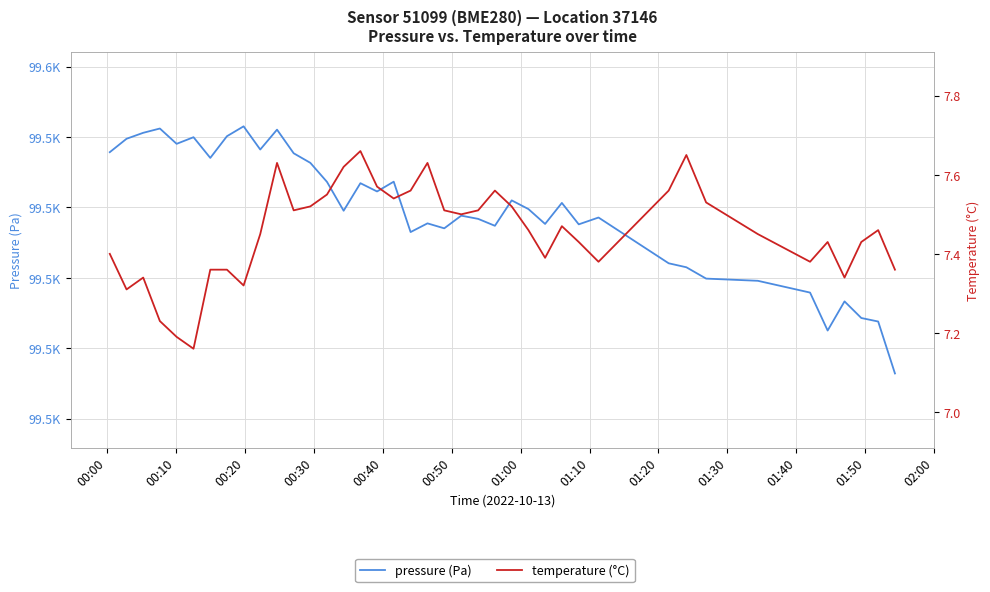

Reading left to right, list all the values displayed in this chart.

pressure (Pa): 99535.7	99539.5	99541.2	99542.4	99538.1	99539.9	99534.1	99540.2	99543.0	99536.4	99542.1	99535.4	99532.7	99527.2	99519.1	99526.9	99524.5	99527.3	99513.0	99515.5	99514.1	99517.7	99516.8	99514.8	99522.0	99519.5	99515.3	99521.3	99515.2	99517.1	99504.1	99503.0	99499.8	99499.2	99495.8	99485.0	99493.3	99488.6	99487.6	99472.8
temperature (°C): 7.4	7.3	7.3	7.2	7.2	7.2	7.4	7.4	7.3	7.5	7.6	7.5	7.5	7.5	7.6	7.7	7.6	7.5	7.6	7.6	7.5	7.5	7.5	7.6	7.5	7.5	7.4	7.5	7.4	7.4	7.6	7.7	7.5	7.5	7.4	7.4	7.3	7.4	7.5	7.4